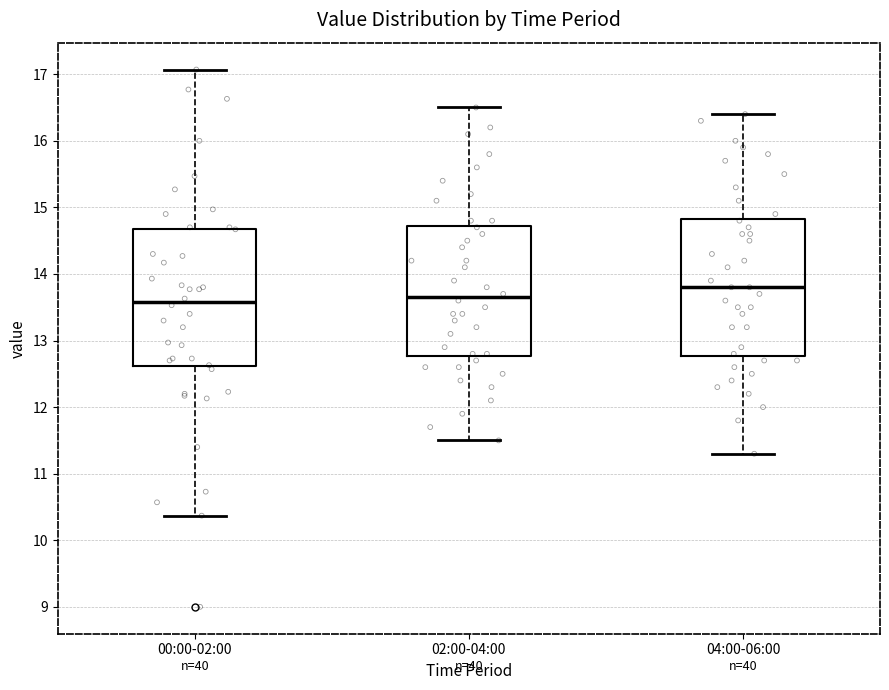

Reading left to right, read every box against the y-axis: the position of its median line, the range the box covers, and the ends of its whiskers. The values are not printed on the chart, so give them approximately, as read against the axis.

00:00-02:00: median 13.6, box 12.6 to 14.7, whiskers 10.4 to 17.1
02:00-04:00: median 13.7, box 12.8 to 14.7, whiskers 11.5 to 16.5
04:00-06:00: median 13.8, box 12.8 to 14.8, whiskers 11.3 to 16.4